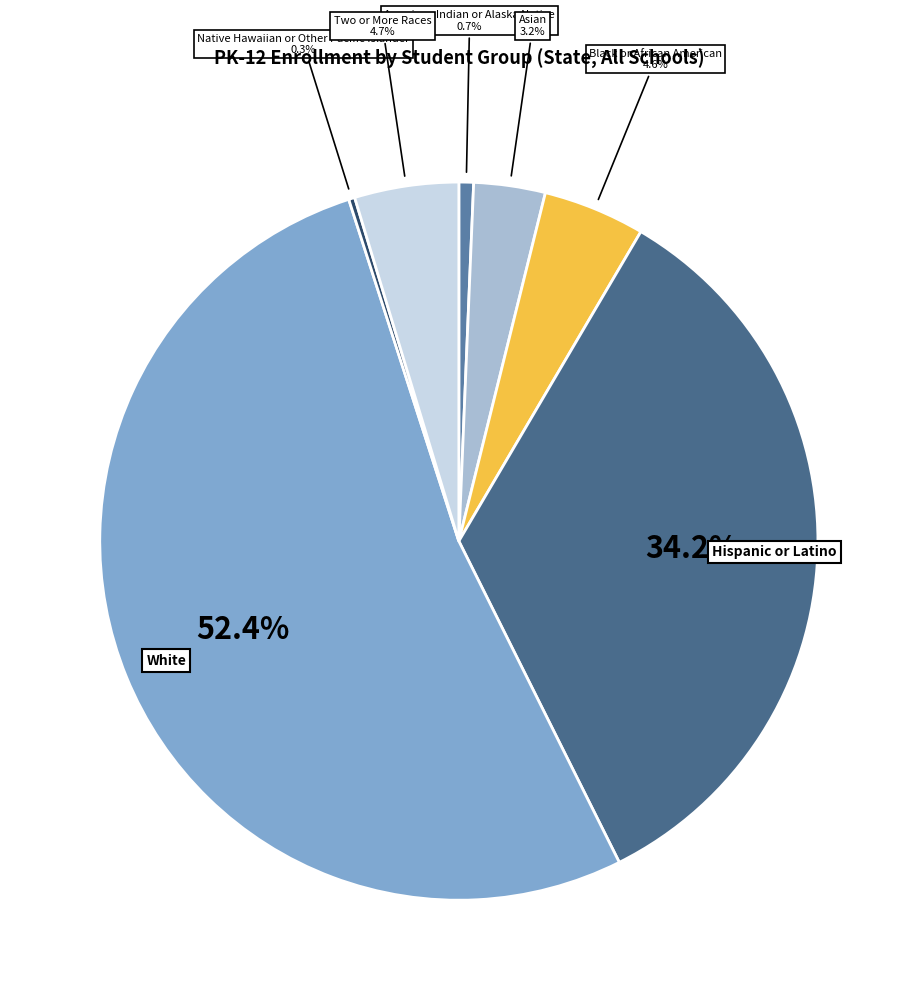

How many slices are in this pie chart?

7